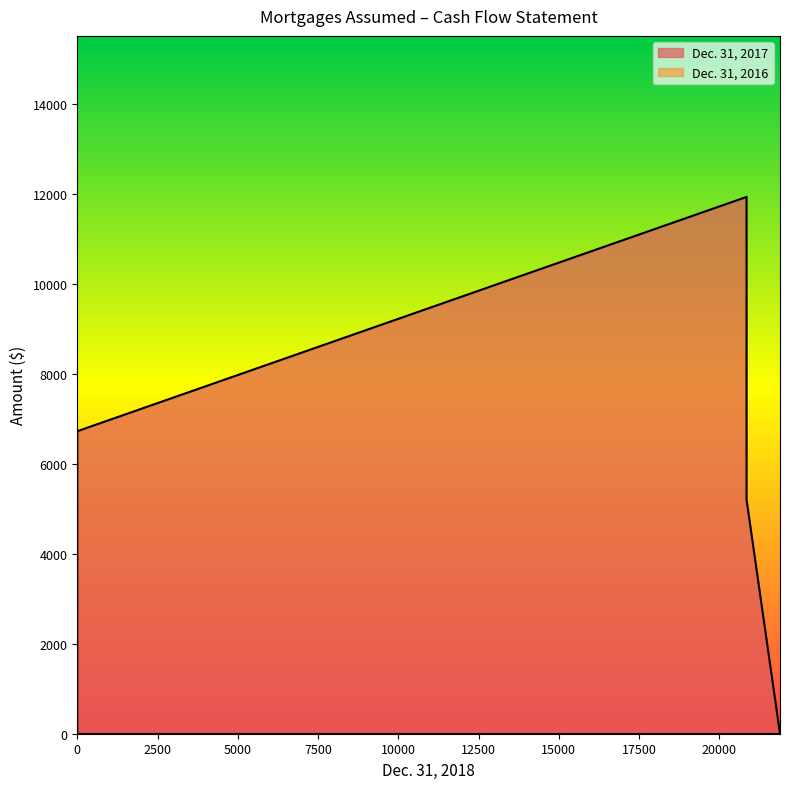

What is the difference between the maximum and minimum values in the Dec. 31, 2017 series?

6721